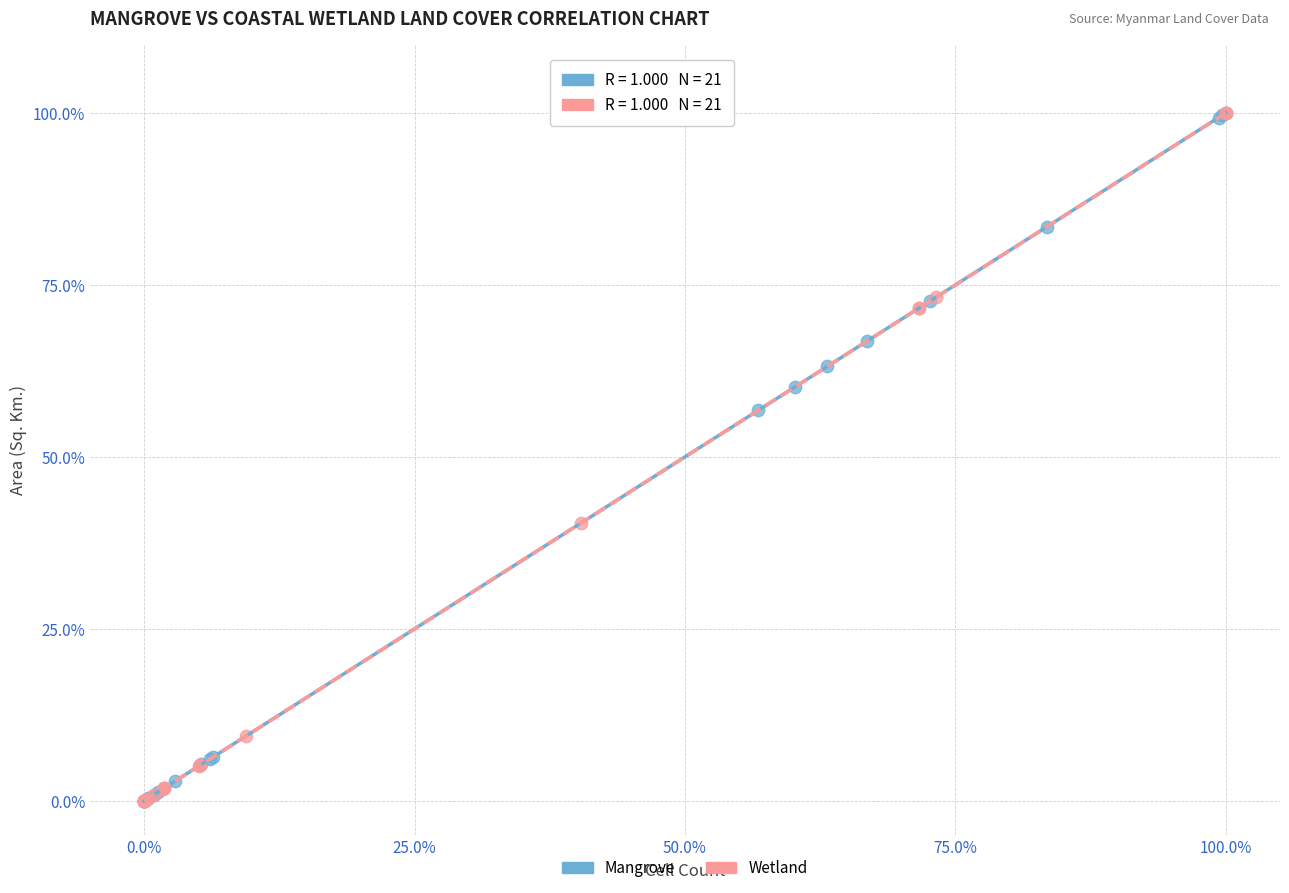

What are all the series names shown in the legend?

Mangrove, Wetland